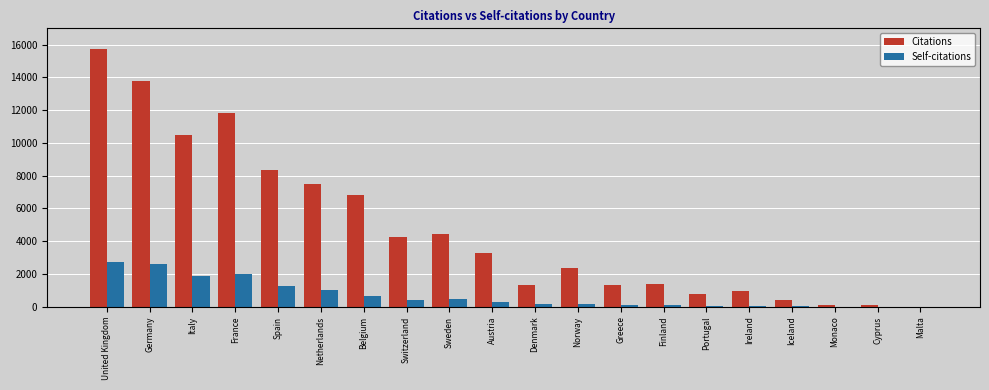

True or false: Self-citations has a value of 651 at Belgium.

True